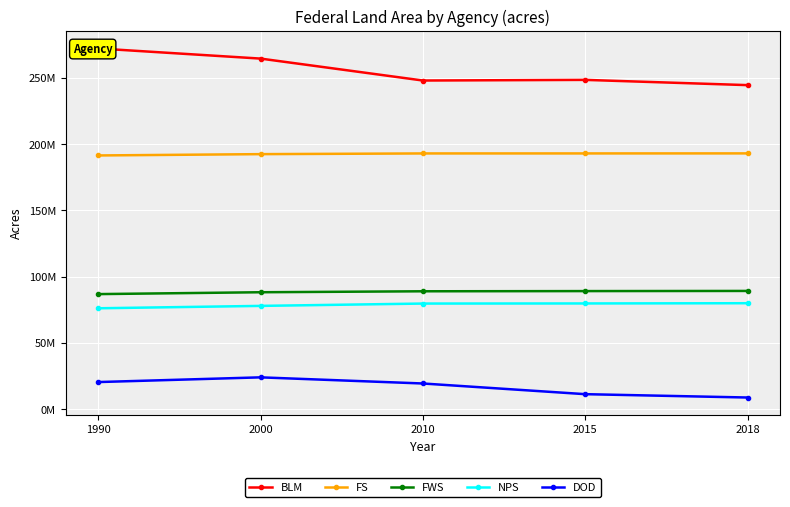

How many data points in FWS are less than 88948699?

2